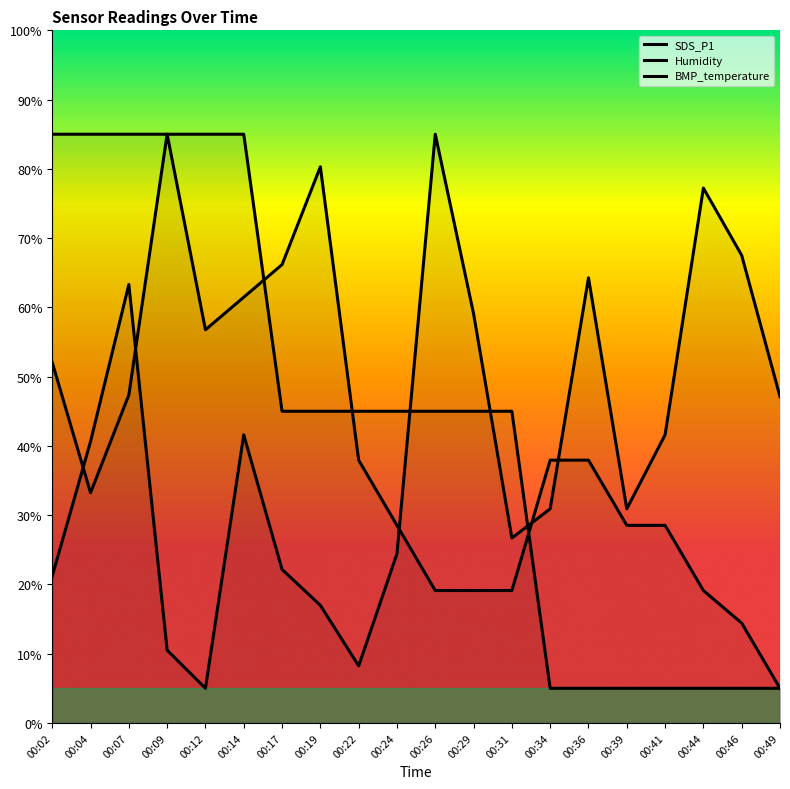

Which series has the widest spread of values?

SDS_P1